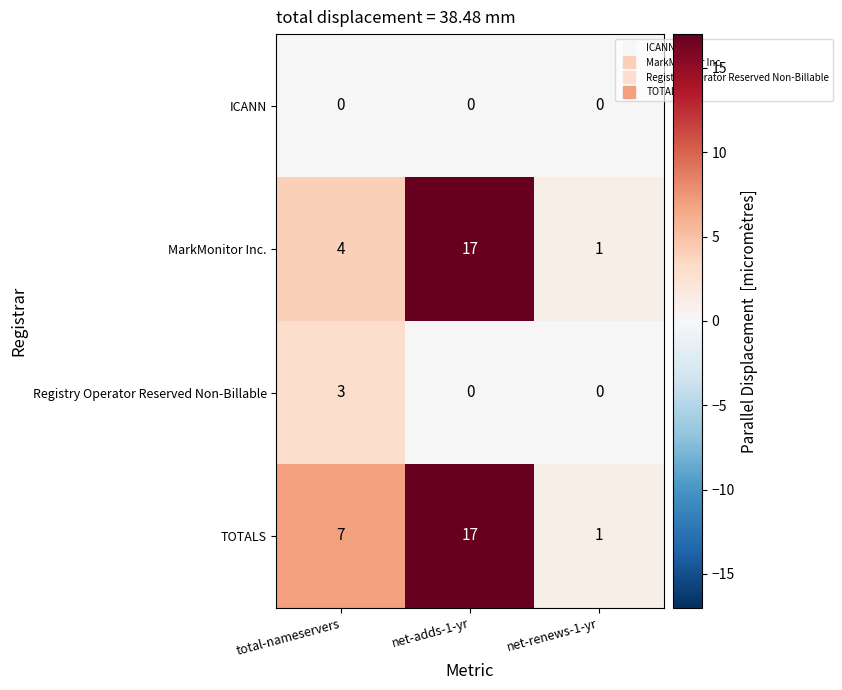

At which category is the sum across all series the highest?

net-adds-1-yr